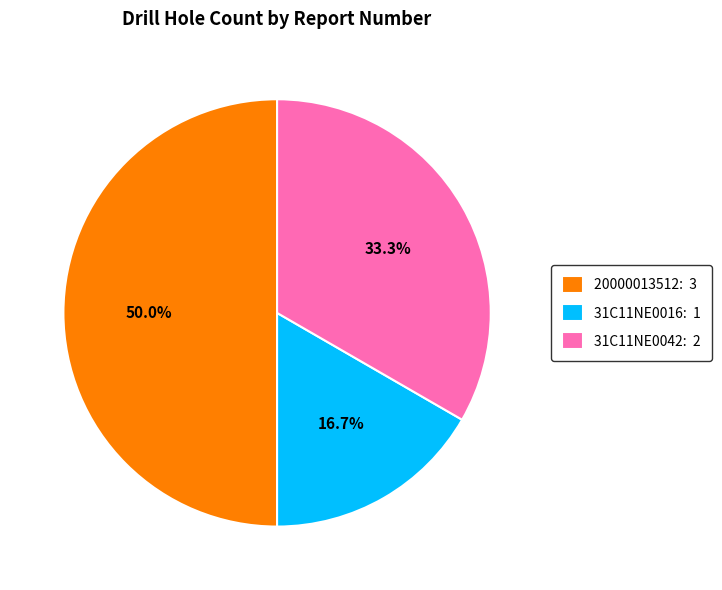

Does 31C11NE0042 represent more than half of the total?

No